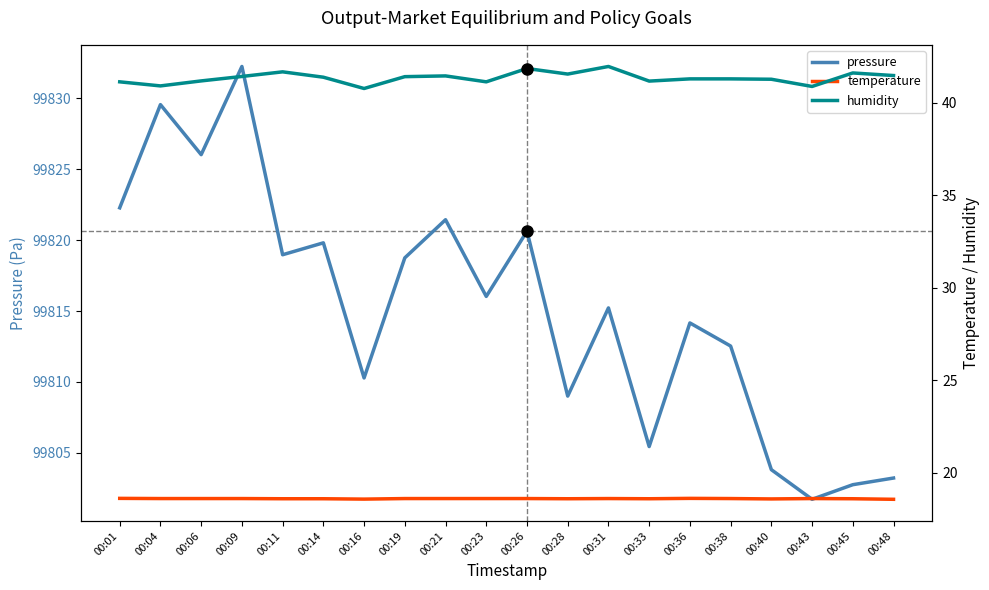

What is the total value across all series at 00:16?

99869.6